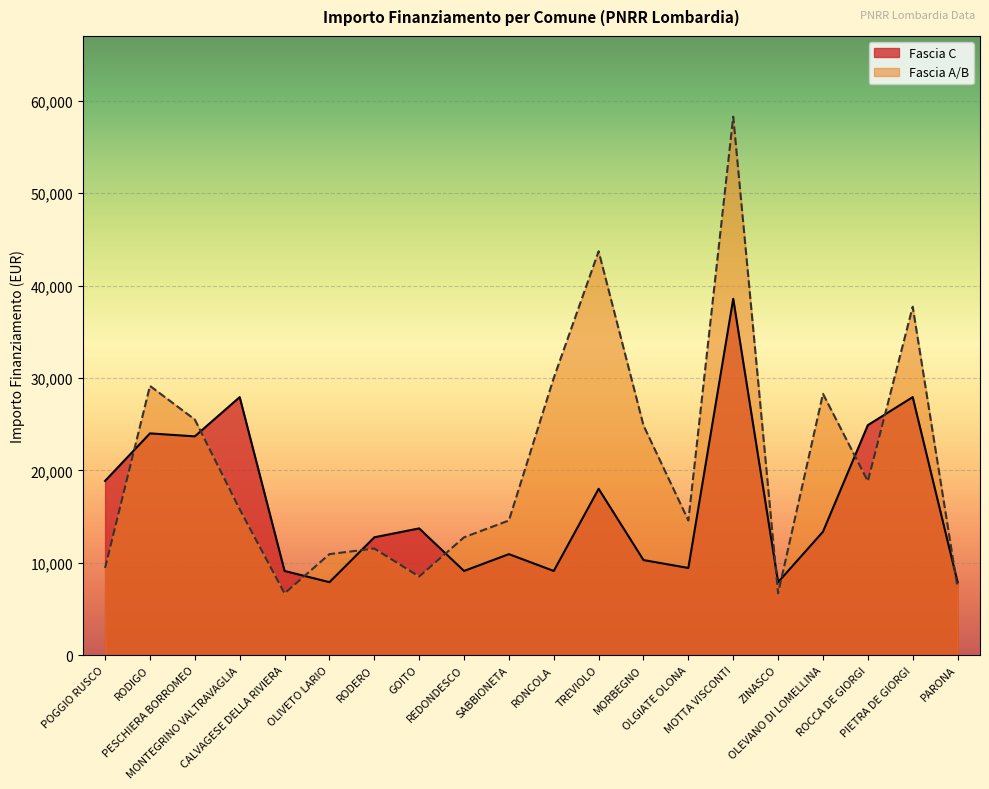

What is the greatest value displayed?

58272